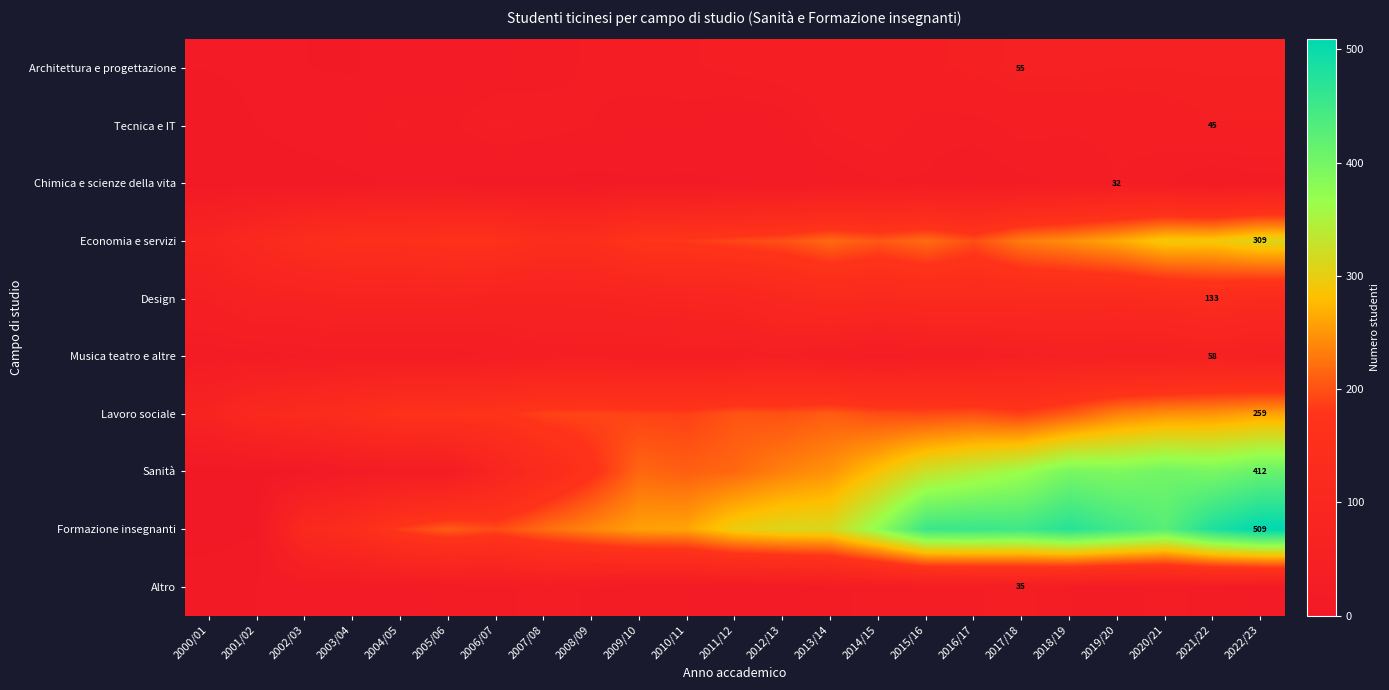

Which category has the lowest value across all series?

2000/01